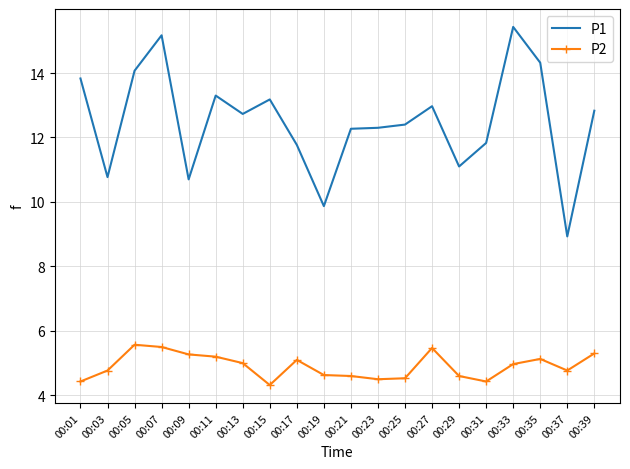

Reading right to left, list all the values displayed in this chart.

P1: 12.8	8.9	14.3	15.4	11.8	11.1	13.0	12.4	12.3	12.3	9.9	11.8	13.2	12.7	13.3	10.7	15.2	14.1	10.8	13.8
P2: 5.3	4.8	5.1	5.0	4.4	4.6	5.5	4.5	4.5	4.6	4.6	5.1	4.3	5.0	5.2	5.3	5.5	5.6	4.8	4.4